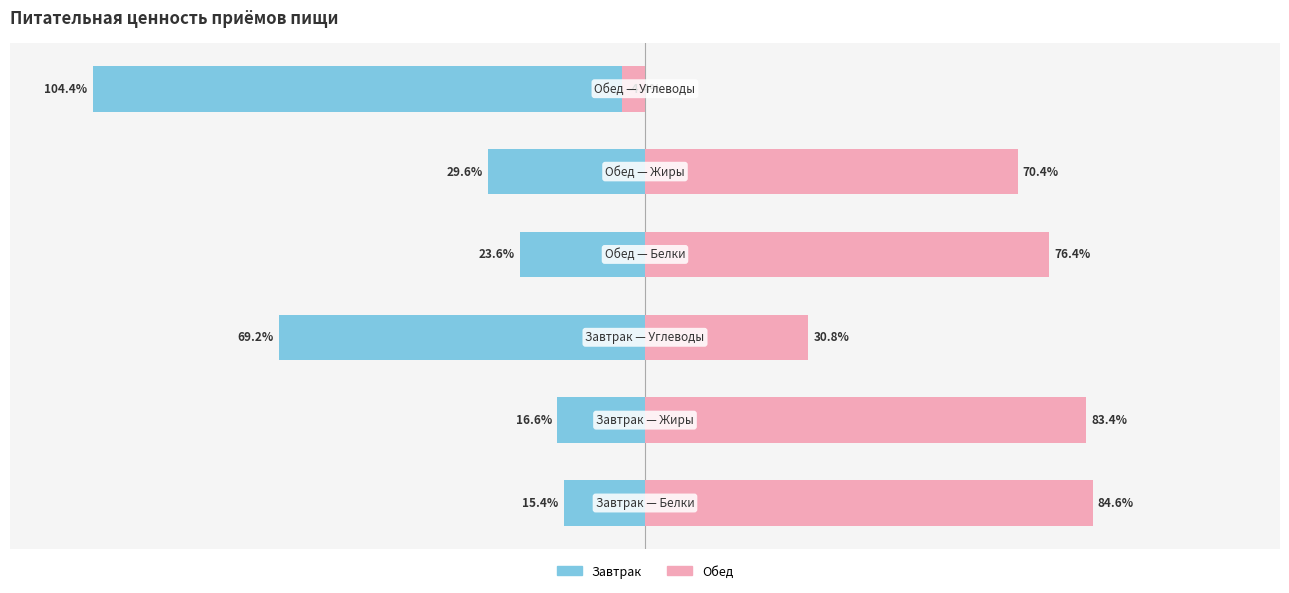

Does the chart contain any negative values?

Yes